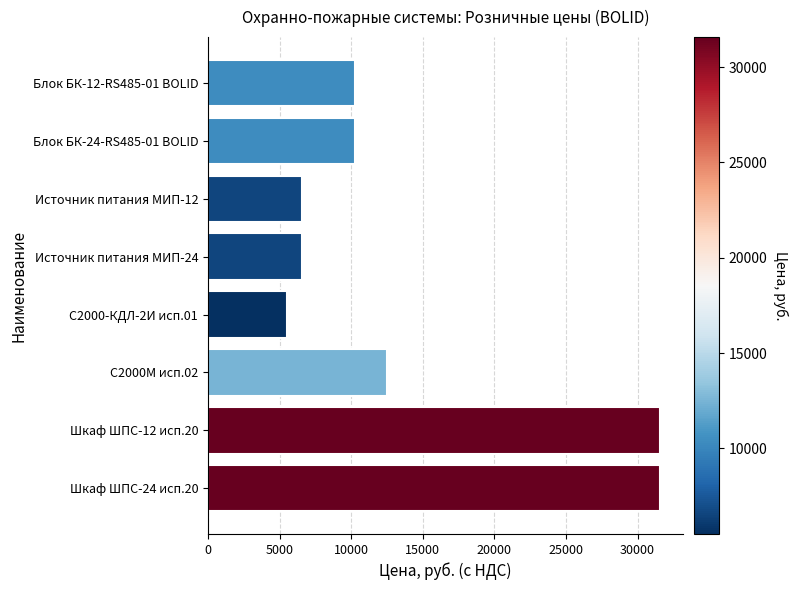

What is the maximum value shown in the chart?

31577.5